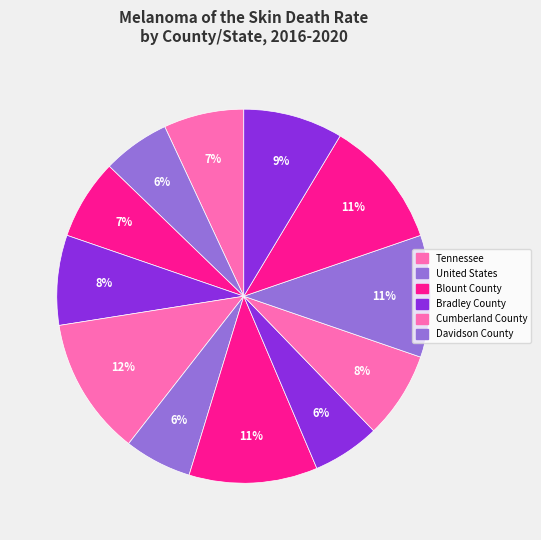

How many slices are in this pie chart?

12